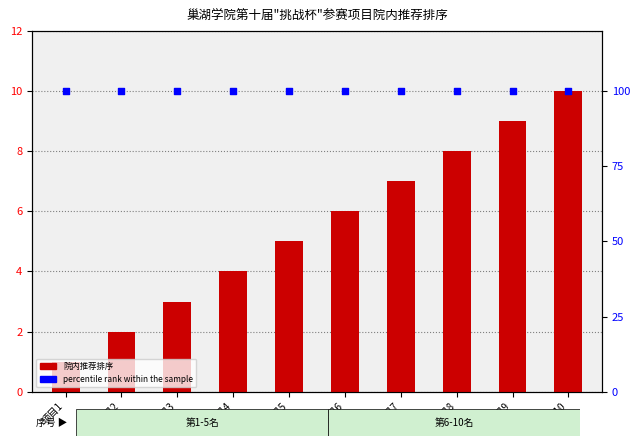

What is the total value across all series at 项目5?

105